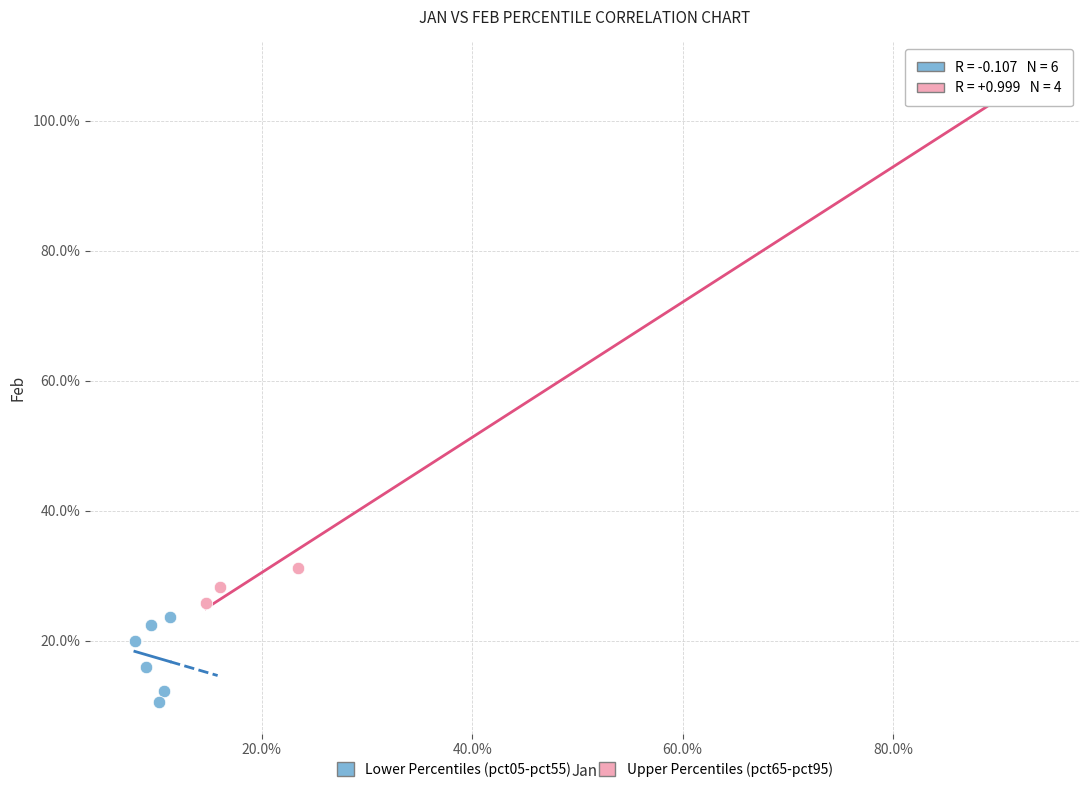

What are all the series names shown in the legend?

Lower Percentiles (pct05-pct55), Upper Percentiles (pct65-pct95)